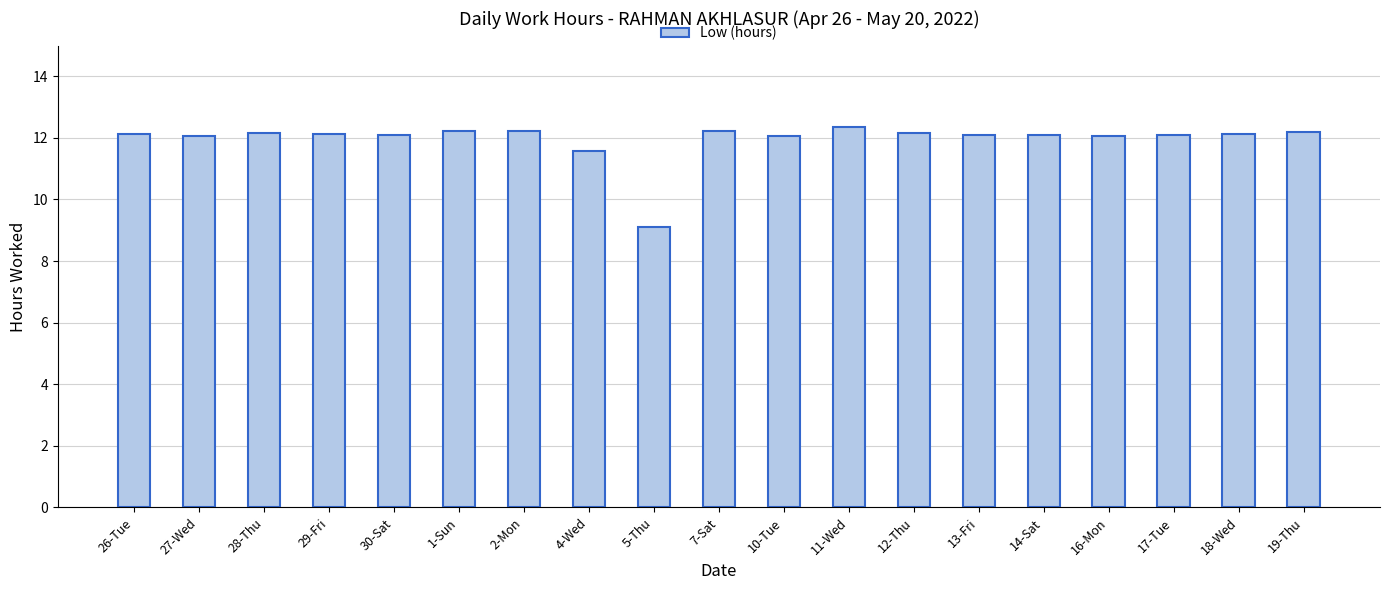

At which label is the value closest to 10?

5-Thu